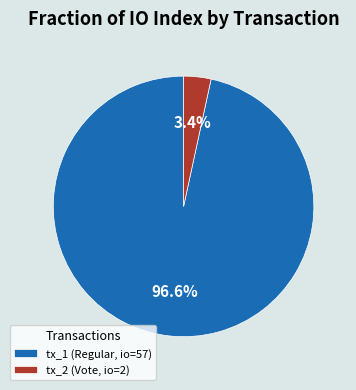

Which slice represents more than half of the pie?

tx_1